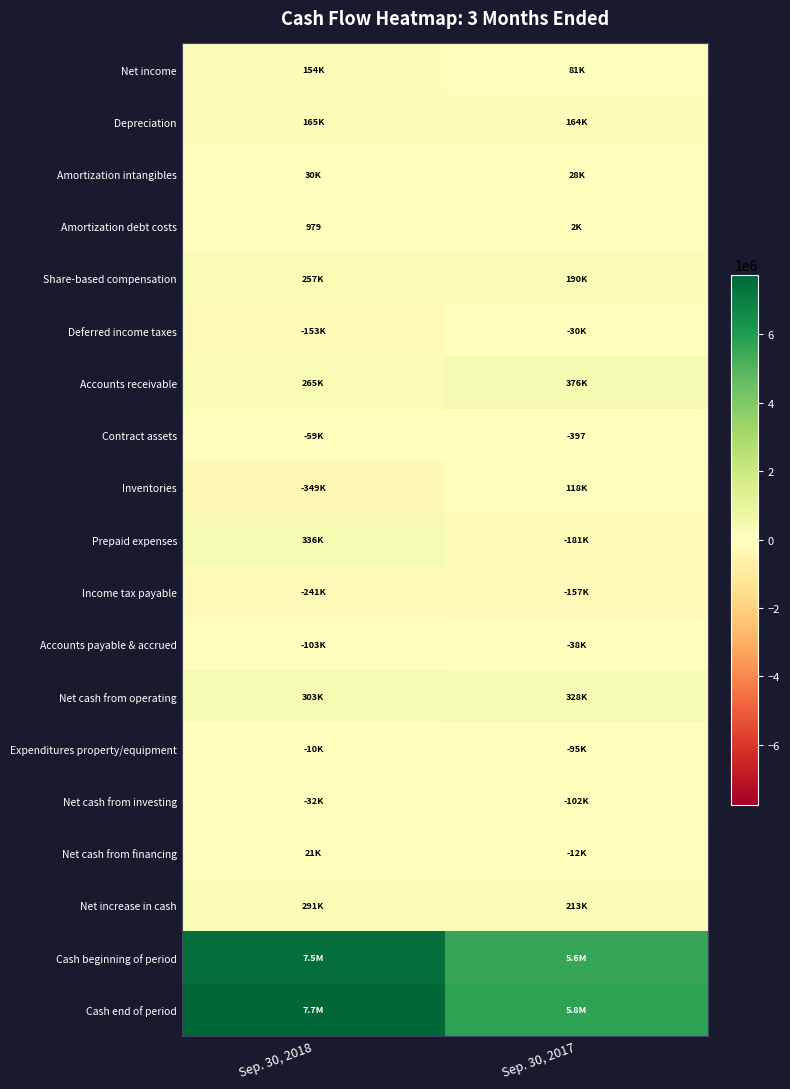

Is it true that Amortization debt costs equals 1760 at Sep. 30, 2018?

False